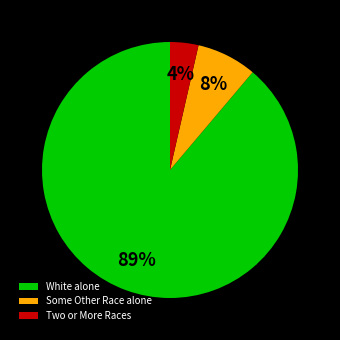

Does Two or More Races represent more than half of the total?

No